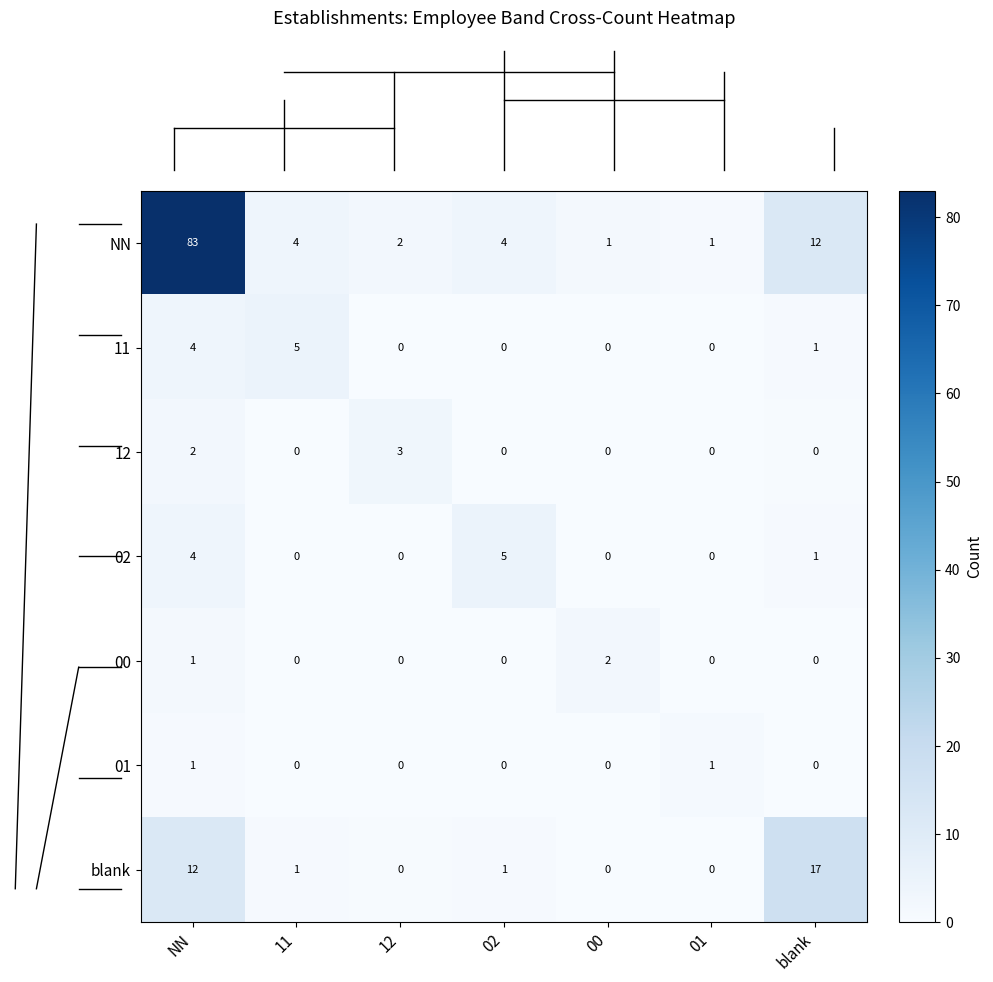

The value of blank at 12 is 0. True or false?

True